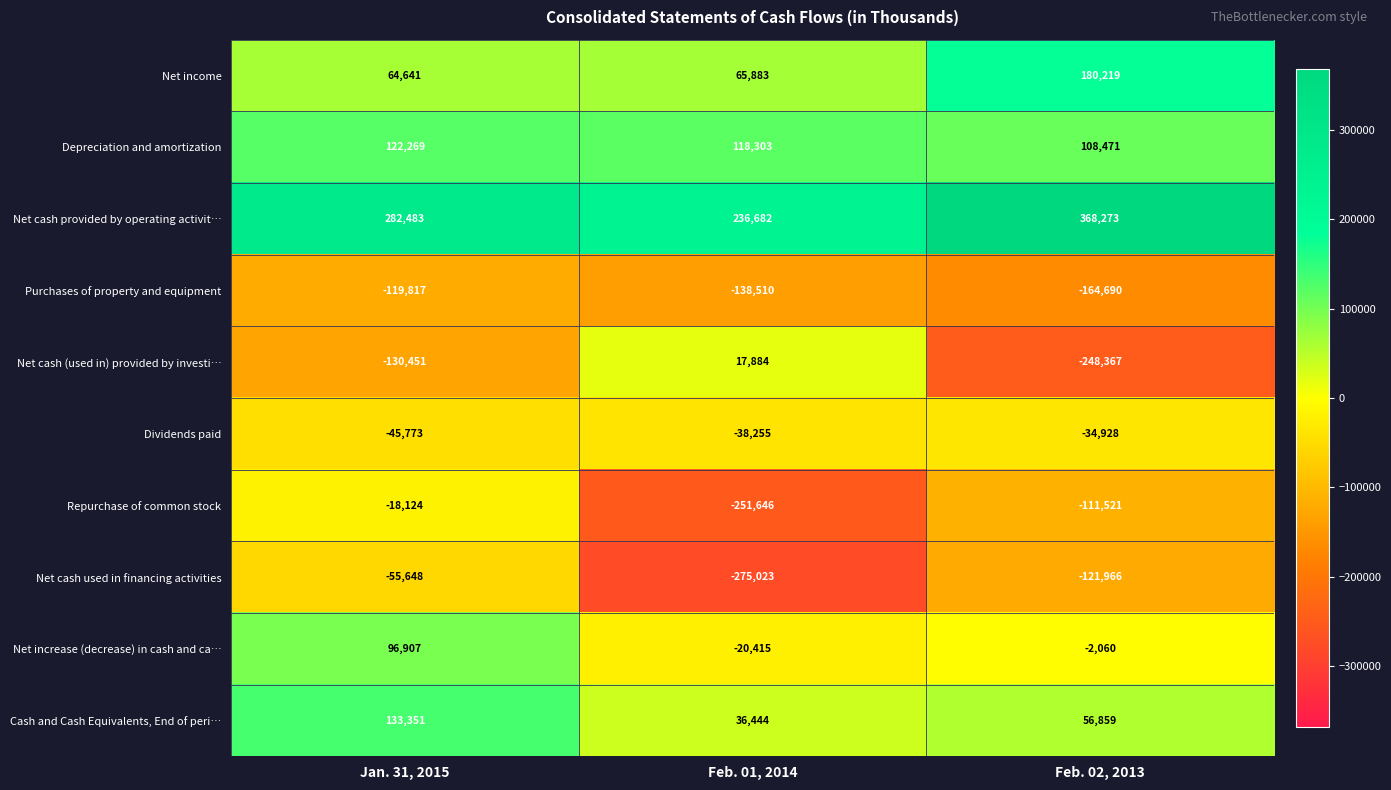

What is the spread (max minus min) of values at Feb. 01, 2014?

511705